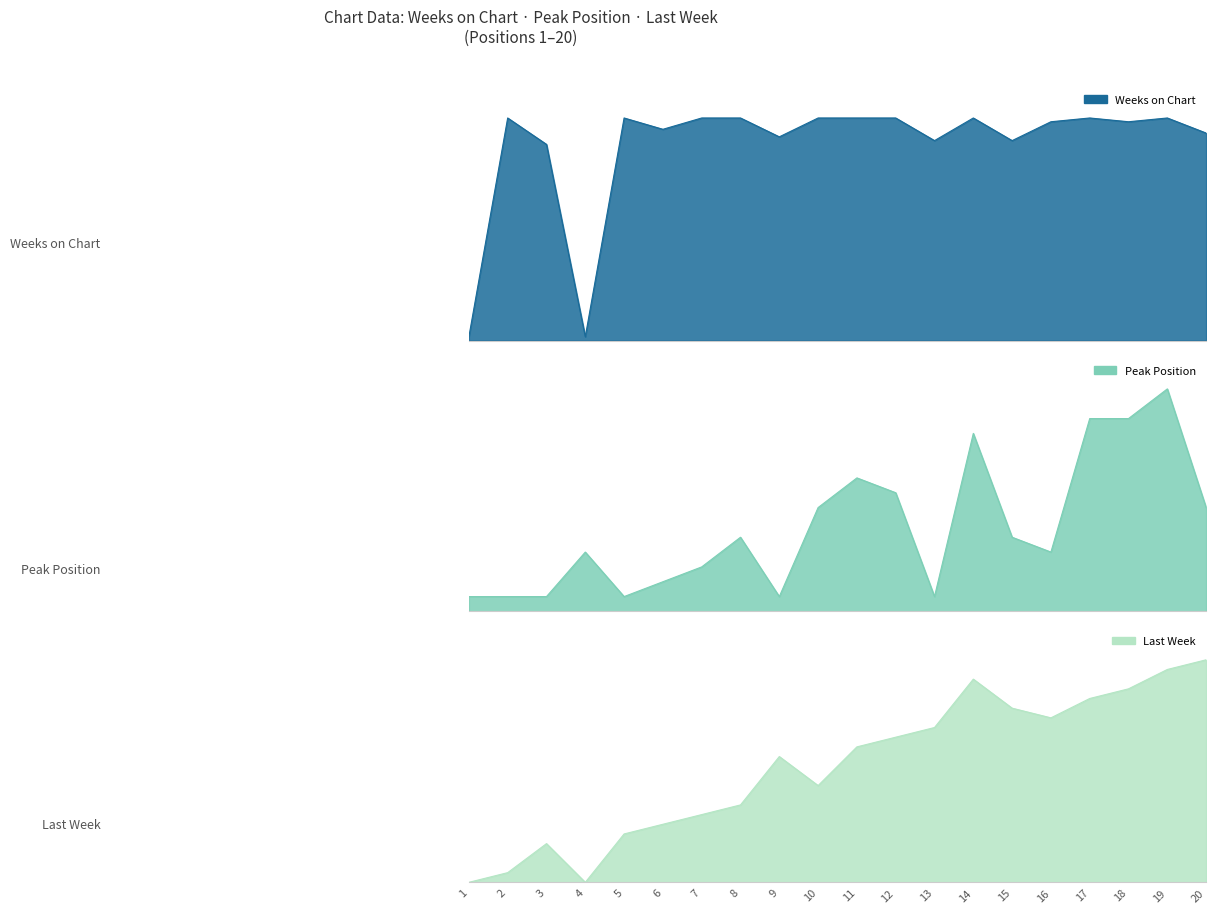

Rank the categories by Peak Position value from lowest to highest.

1, 2, 3, 5, 9, 13, 6, 7, 4, 16, 8, 15, 10, 20, 12, 11, 14, 17, 18, 19